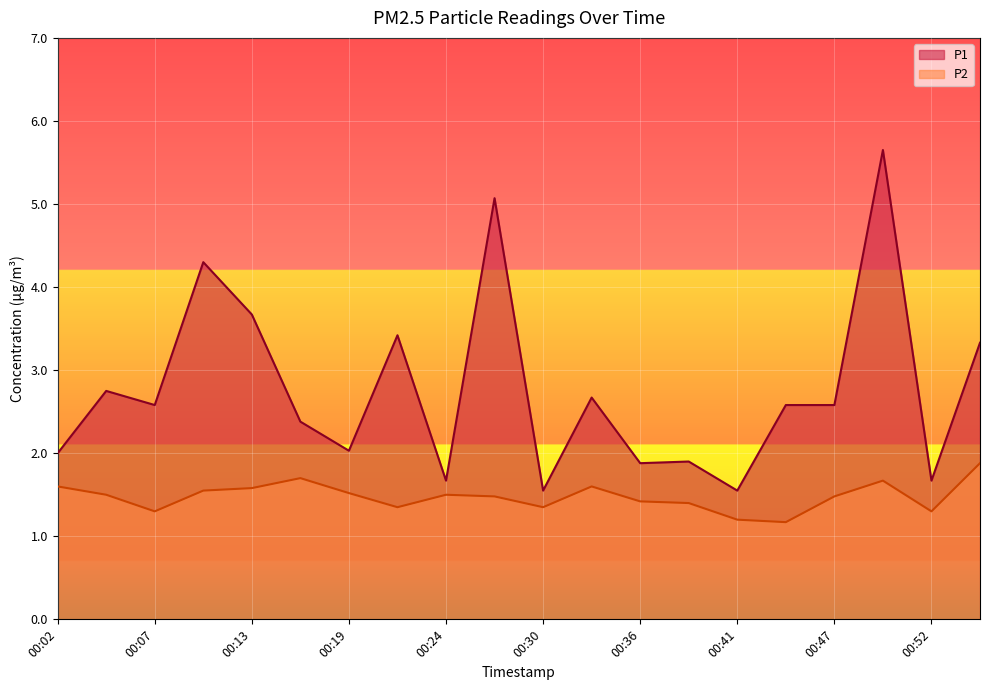

True or false: P2 and P1 cross at least once.

False